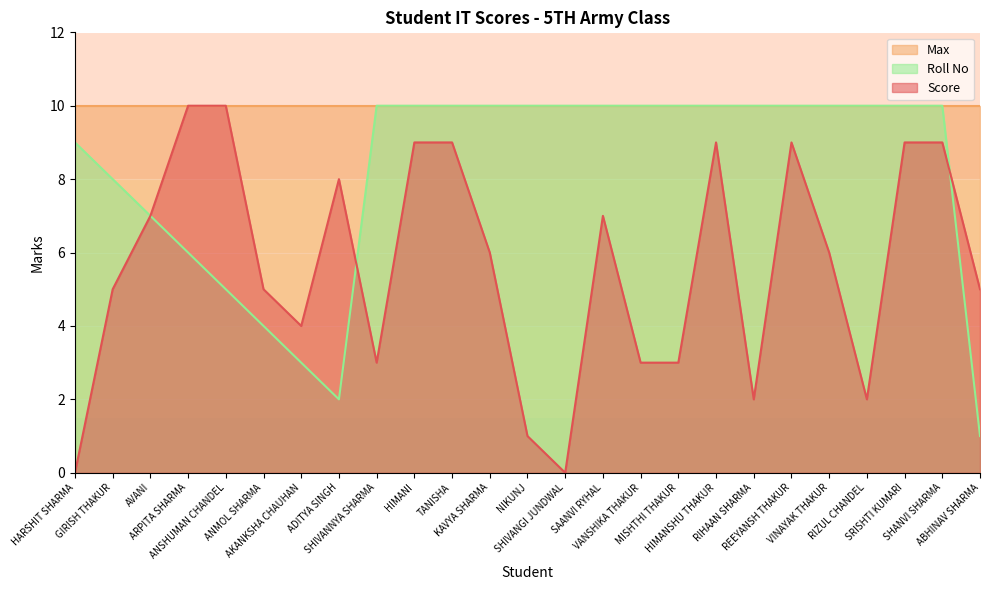

Between which two adjacent categories do Score and Roll No first intersect?

ADITYA SINGH and SHIVANNYA SHARMA